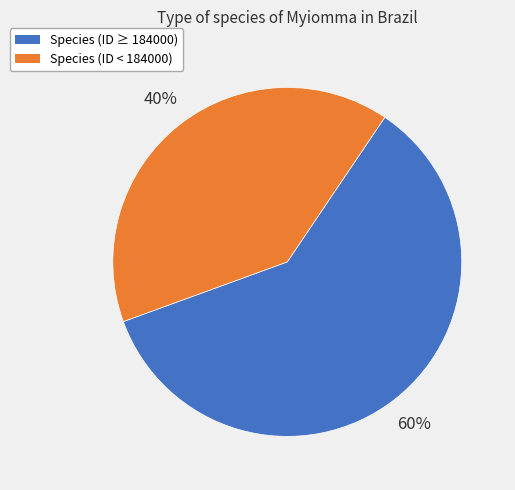

Is the sum of Species (ID < 184000) and Species (ID ≥ 184000) greater than half?

Yes